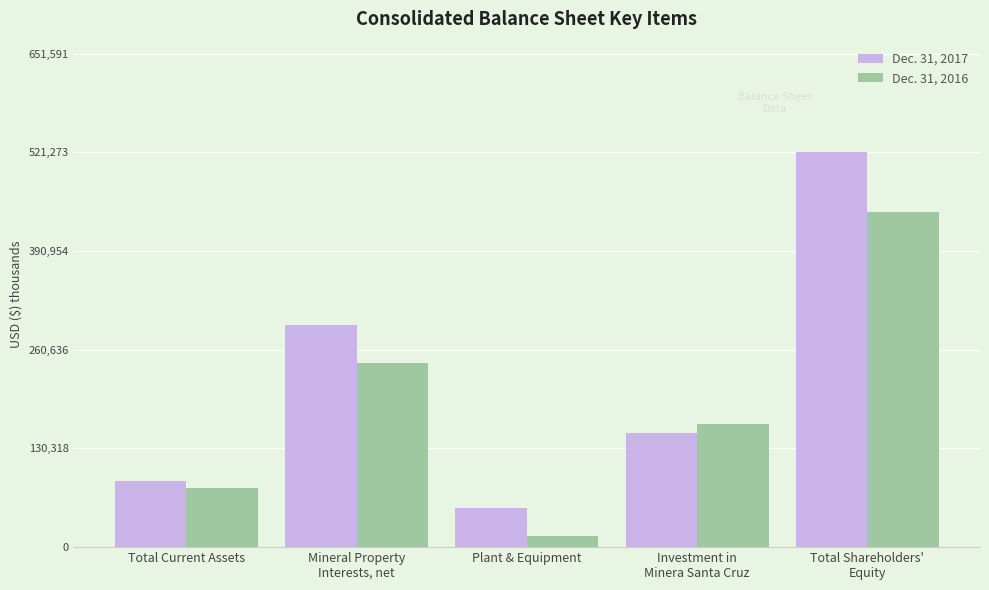

What is the sum of the Dec. 31, 2017 values at Total Shareholders'
Equity and Investment in
Minera Santa Cruz?

671337